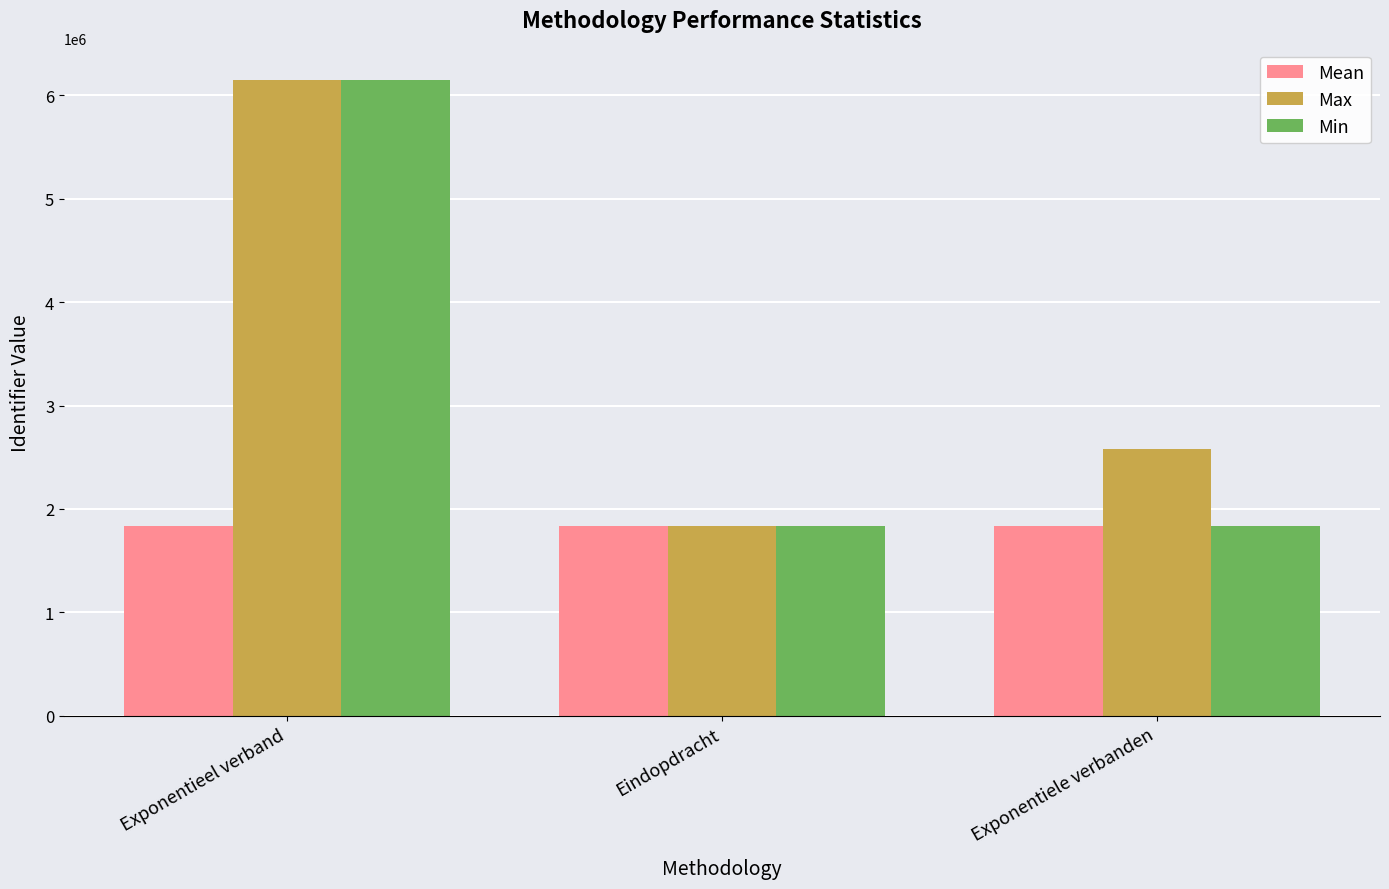

What is the maximum value shown in the chart?

6152279